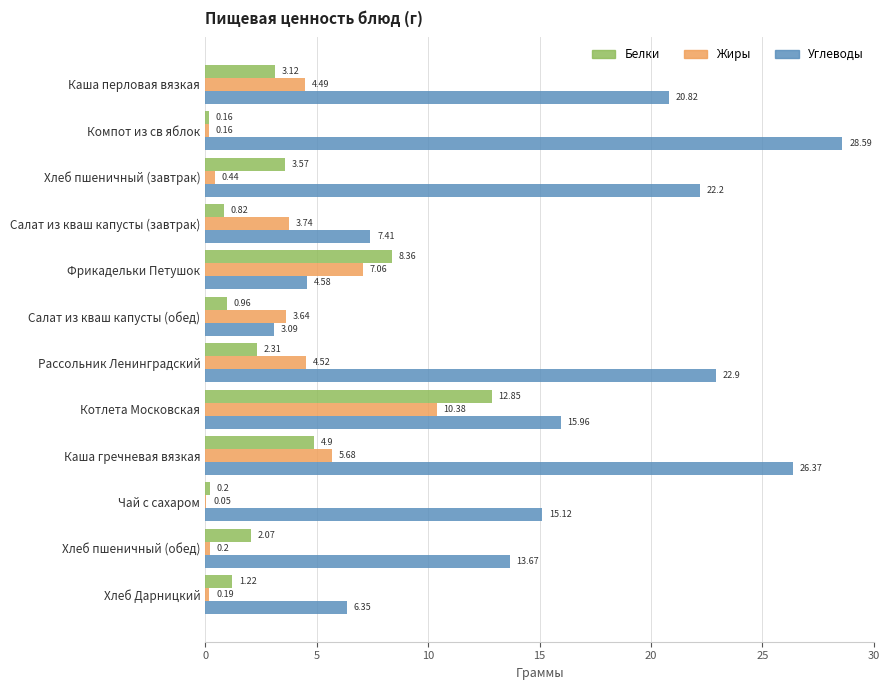

Which series changed the most between Каша перловая вязкая and Салат из кваш капусты (обед)?

Углеводы